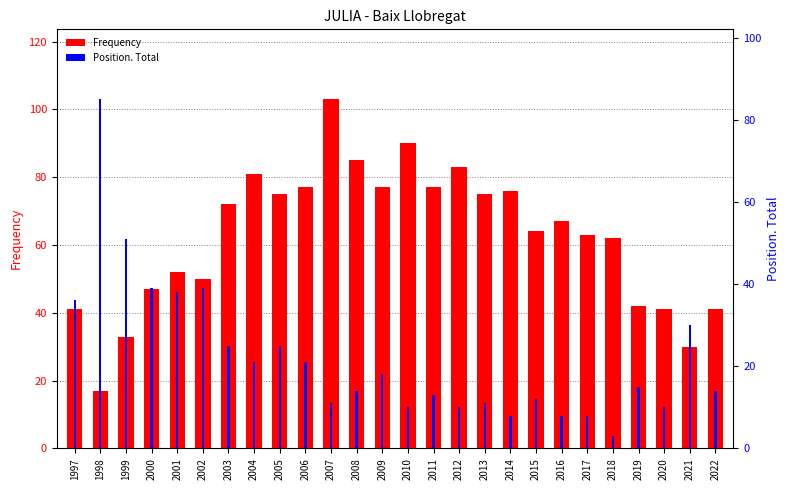

Which series has the largest total across all categories?

Frequency